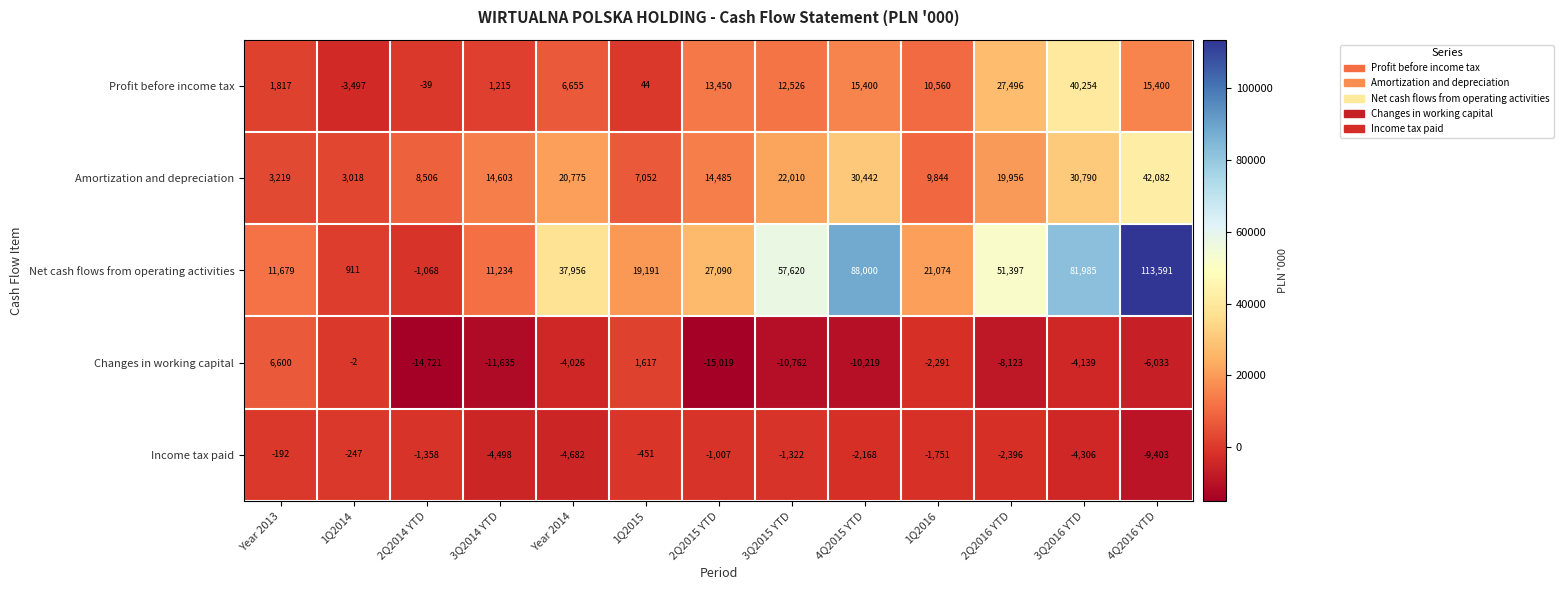

How many positive values does the Net cash flows from operating activities series have?

12